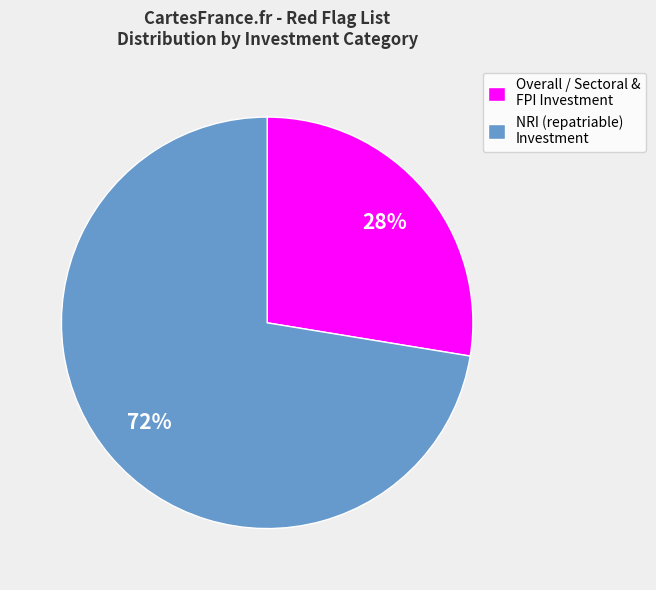

What is the largest slice in the pie chart?

NRI (repatriable) Investment